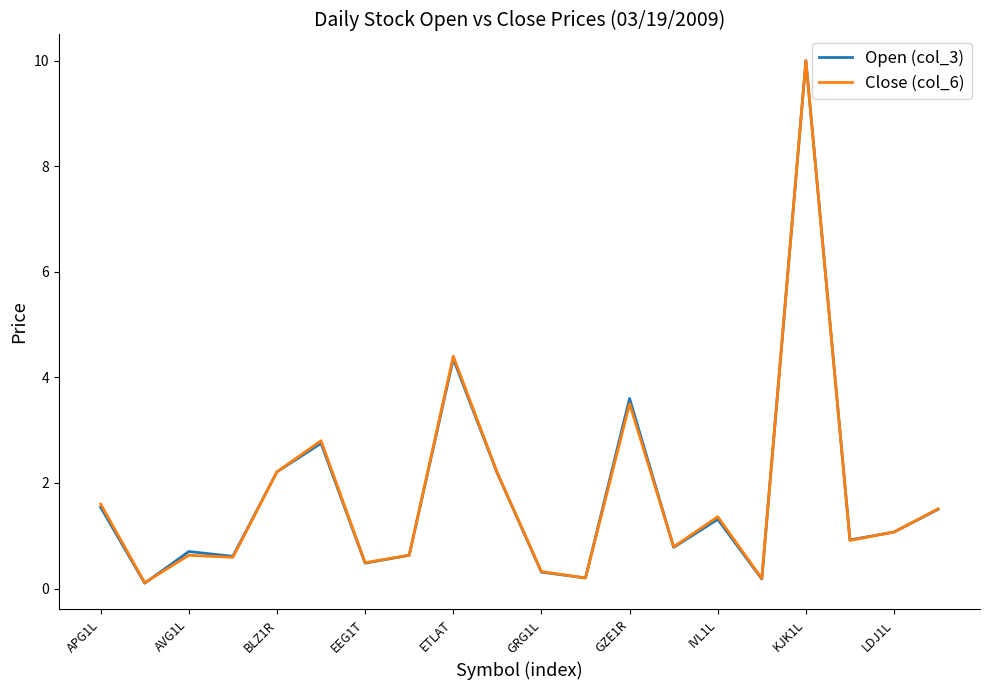

Which series has the largest range (max minus min)?

Open (col_3)